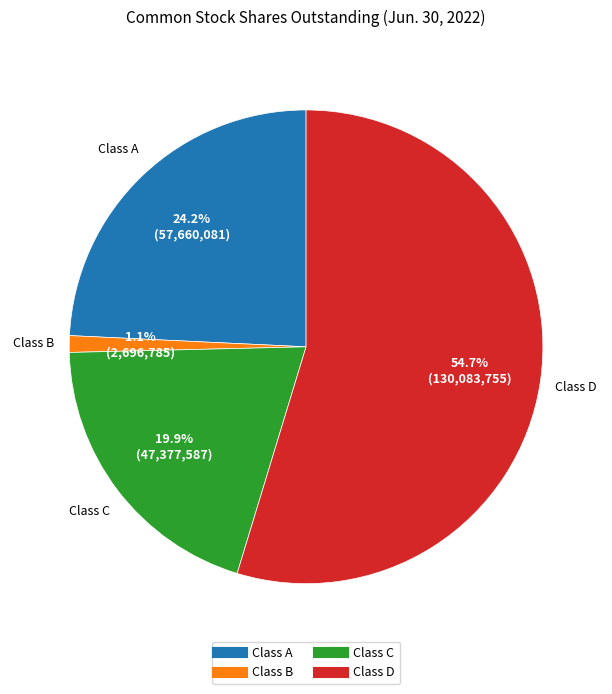

To the nearest percent, what is the combined percentage of Class C and Class D?

75%